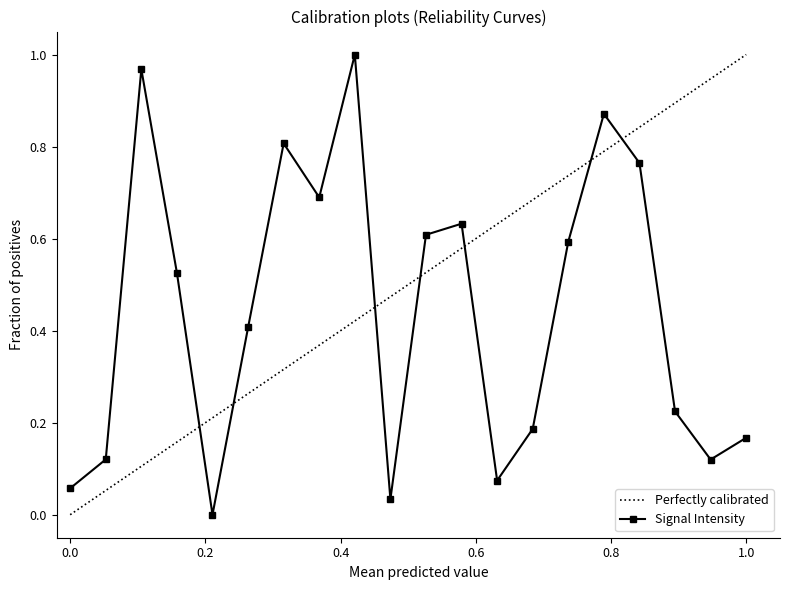

Reading left to right, transcribe all the data shown in this chart.

0.1	0.1	1.0	0.5	0.0	0.4	0.8	0.7	1.0	0.0	0.6	0.6	0.1	0.2	0.6	0.9	0.8	0.2	0.1	0.2